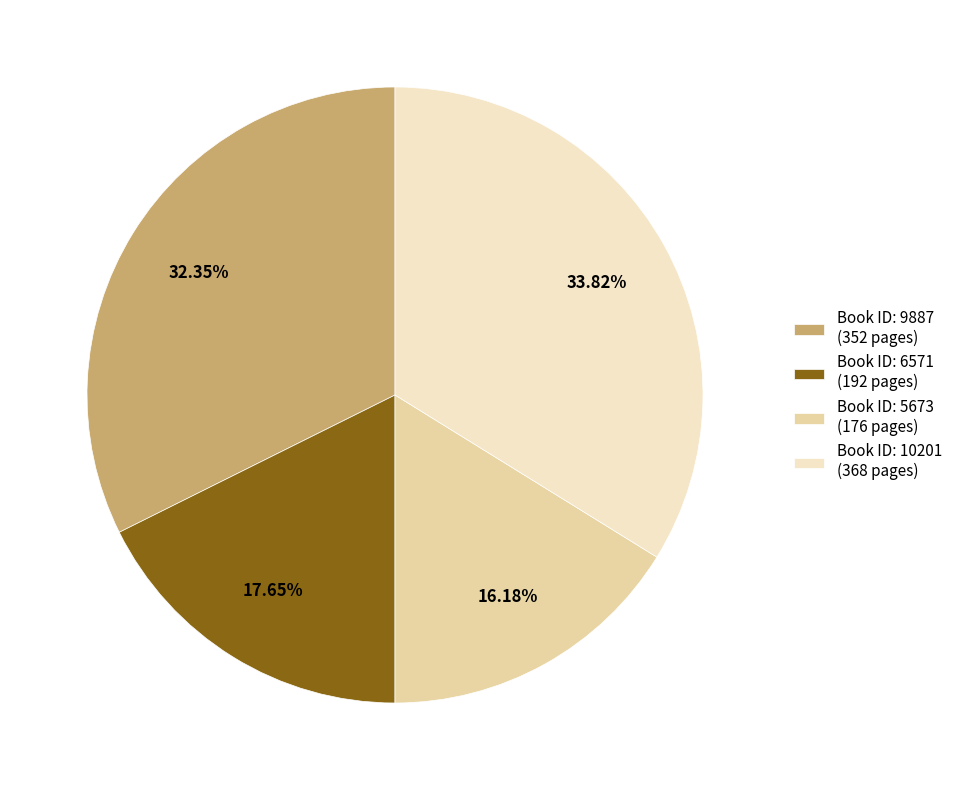

Between Book ID: 10201 (368 pages) and Book ID: 6571 (192 pages), which is larger?

Book ID: 10201 (368 pages)